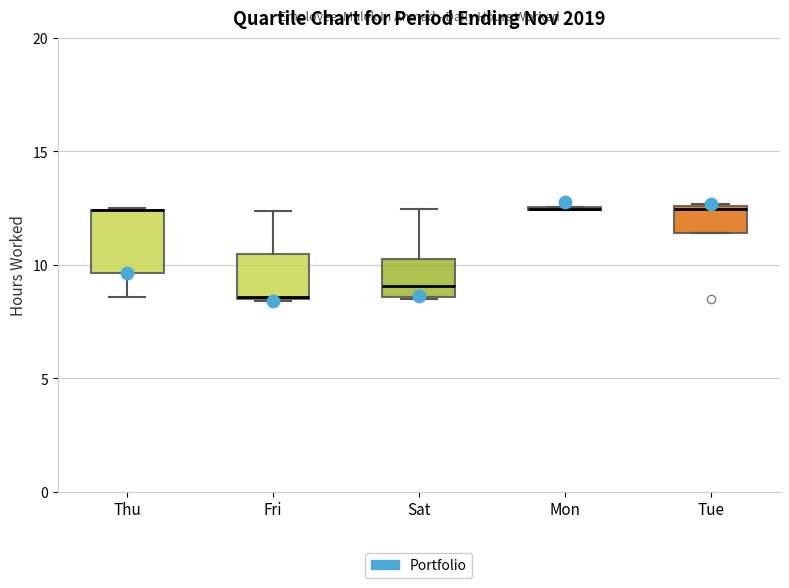

Reading left to right, read every box against the y-axis: the position of its median line, the range the box covers, and the ends of its whiskers. The values are not printed on the chart, so give them approximately, as read against the axis.

Thu: median 12.5 (drawn on the box's upper edge), box 9.5 to 12.5, whiskers 8.5 to 12.5
Fri: median 8.5 (drawn on the box's lower edge), box 8.5 to 10.5, whiskers 8.5 to 12.5
Sat: median 9.0, box 8.5 to 10.5, whiskers 8.5 to 12.5
Mon: box collapsed to a line at 12.5, whiskers 12.5 to 12.5
Tue: median 12.5, box 11.5 to 12.5, whiskers 11.5 to 12.5